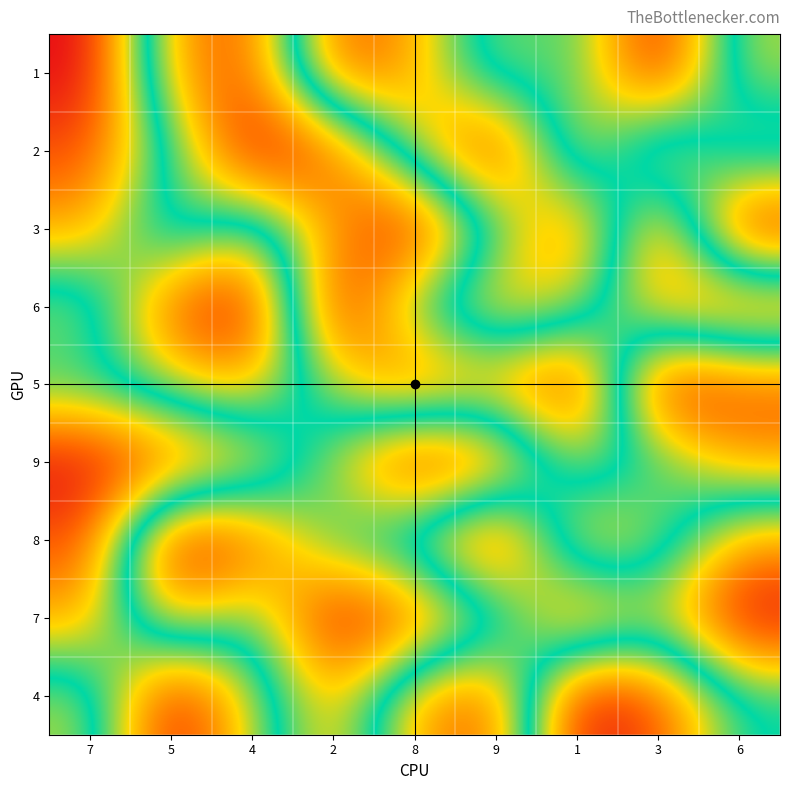

Reading left to right, list all the values displayed in this chart.

1: 7=1	5=7	4=8	2=2	8=3	9=6	1=5	3=9	6=4
2: 7=2	5=5	4=9	2=8	8=4	9=1	1=7	3=3	6=6
3: 7=3	5=6	4=4	2=7	8=9	9=5	1=2	3=8	6=1
6: 7=6	5=2	4=1	2=9	8=5	9=3	1=4	3=7	6=8
5: 7=5	5=4	4=3	2=6	8=8	9=7	1=9	3=1	6=2
9: 7=9	5=8	4=7	2=4	8=1	9=2	1=6	3=5	6=3
8: 7=8	5=1	4=2	2=5	8=6	9=9	1=3	3=4	6=7
7: 7=7	5=3	4=5	2=1	8=2	9=4	1=8	3=6	6=9
4: 7=4	5=9	4=6	2=3	8=7	9=8	1=1	3=2	6=5